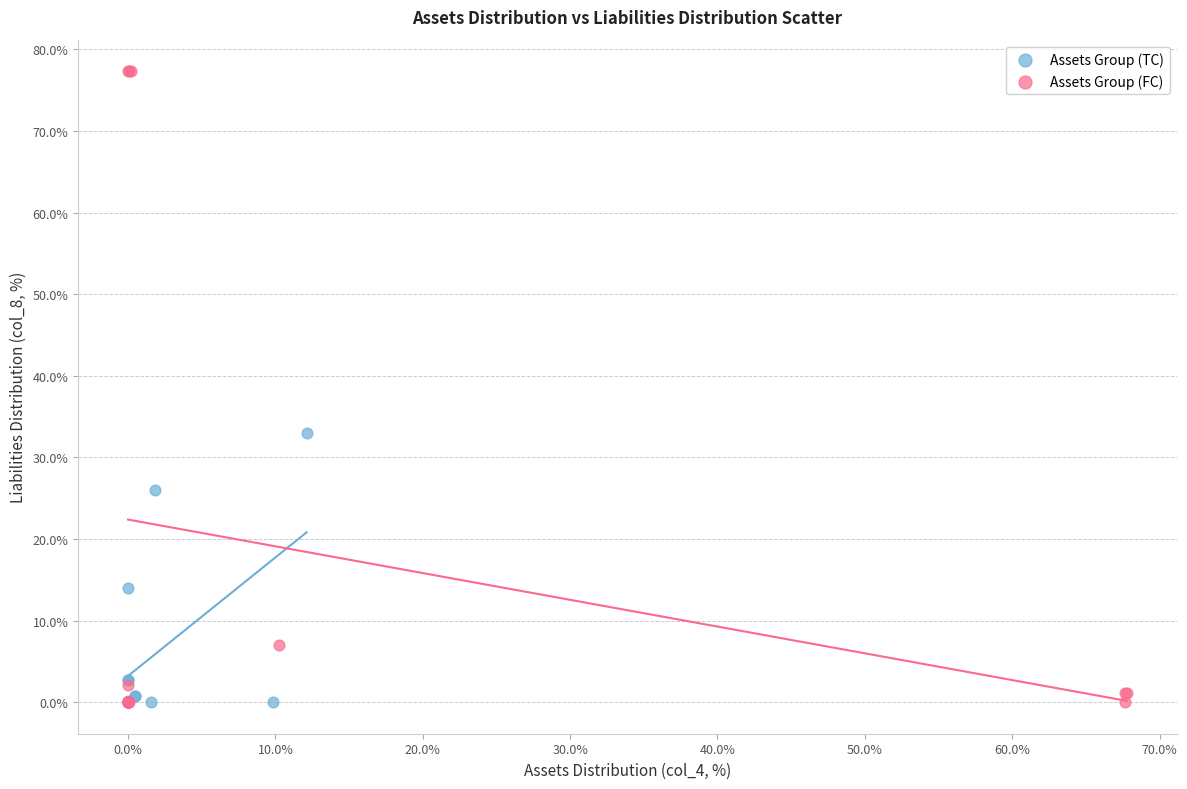

Which series reaches the maximum Y coordinate?

Assets Group (FC)